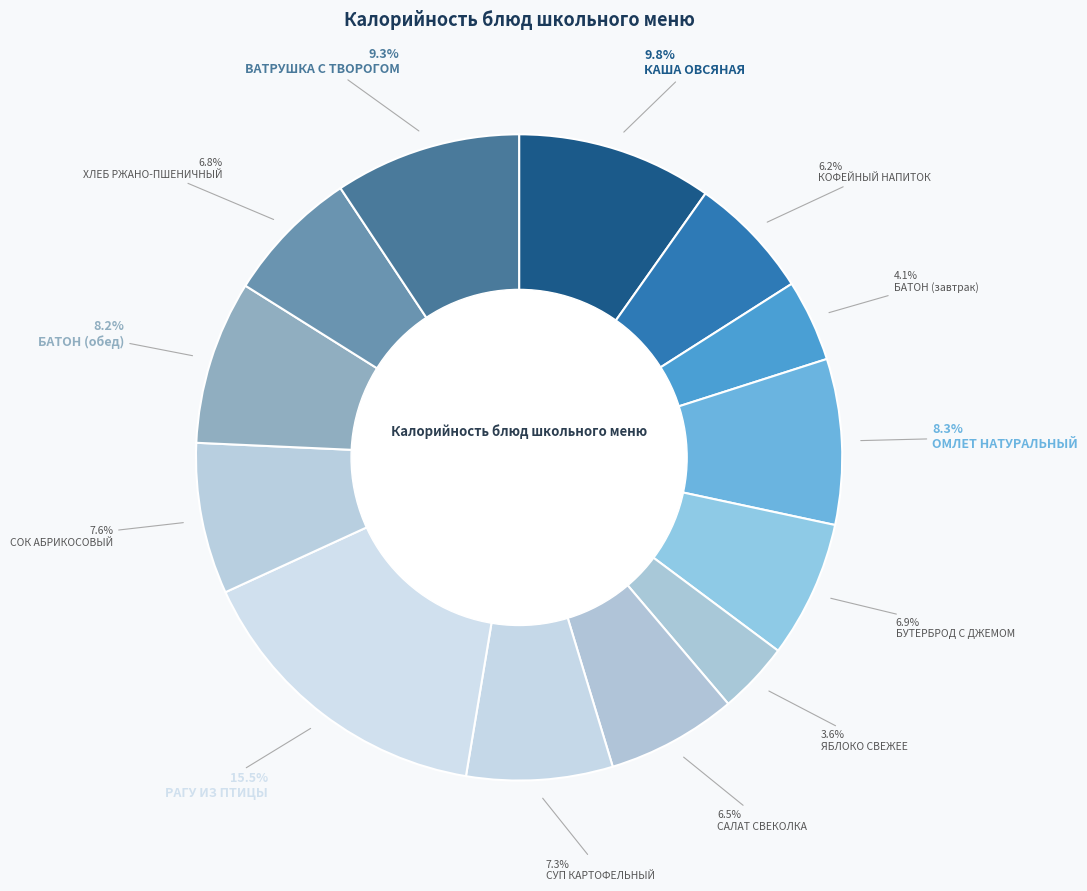

True or false: САЛАТ СВЕКОЛКА accounts for 7% of the total.

True